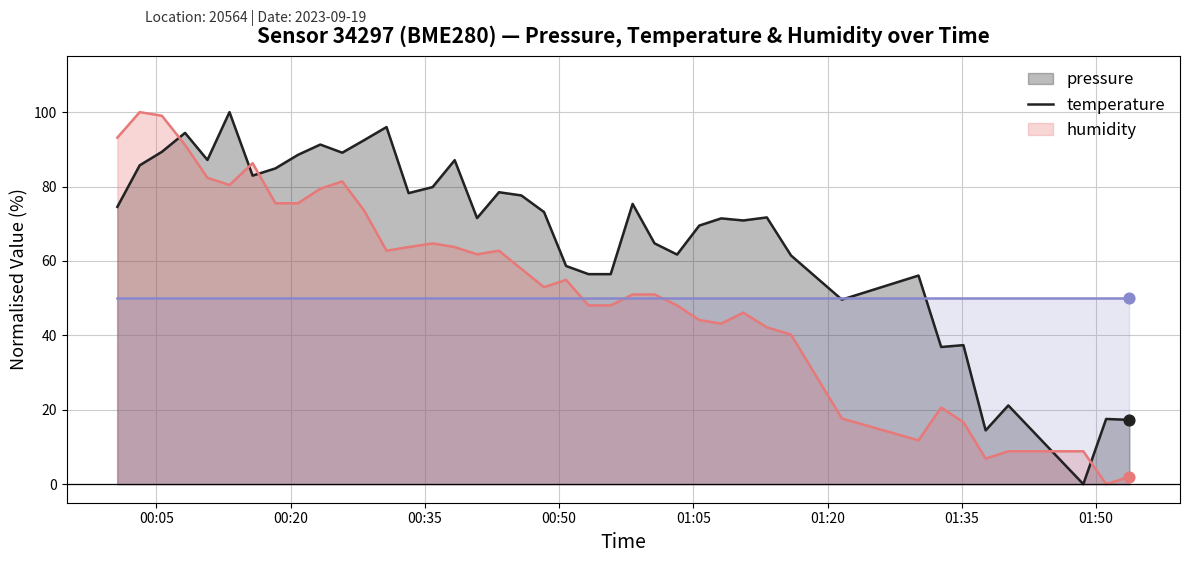

Is the value of temperature at 9 greater than the value of pressure at 00:05?

Yes